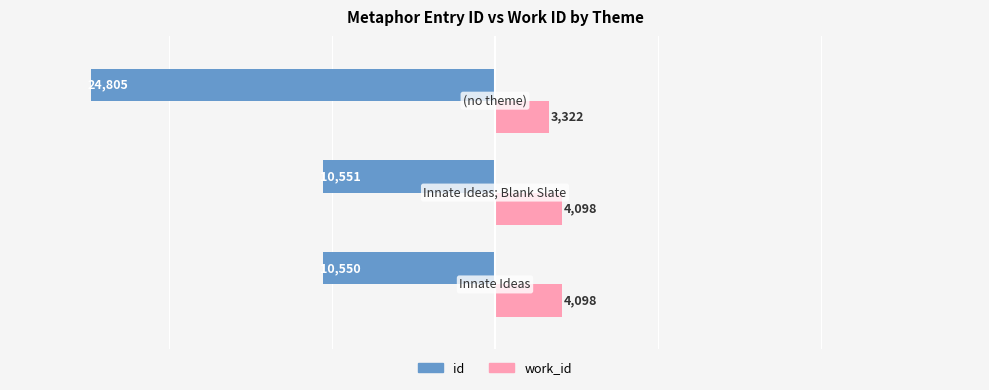

What is the maximum value for work_id?

4098